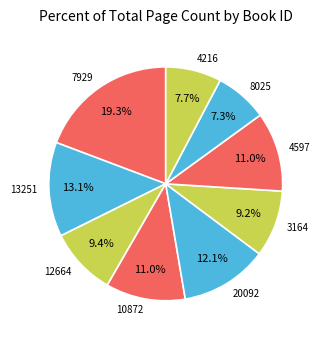

What is the total percentage of 3164 and 8025?

16.5%